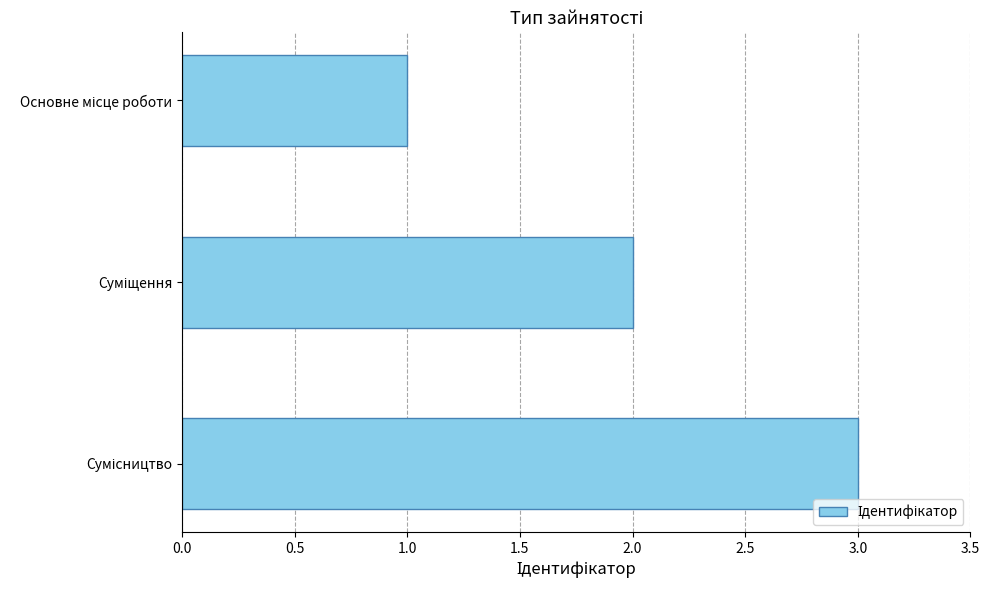

What is the maximum value shown in the chart?

3